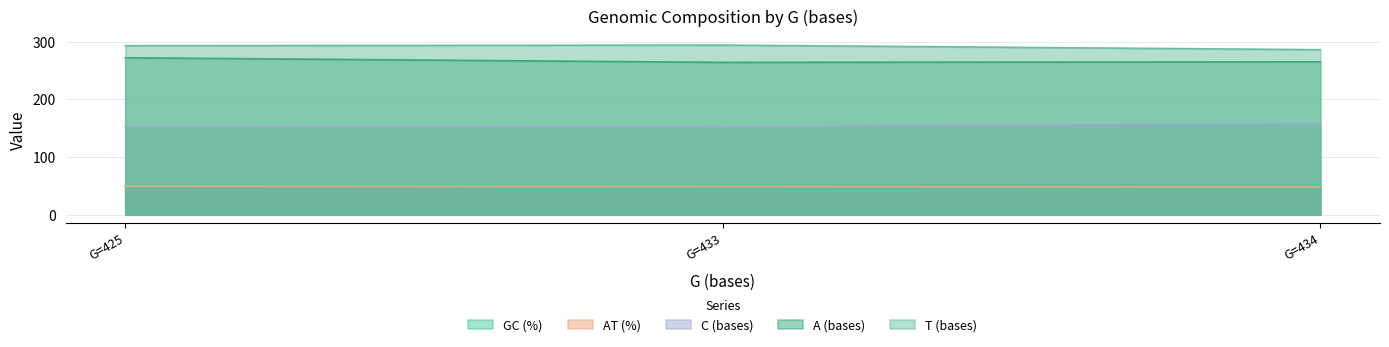

What is the average value of the GC (%) series?

51.2